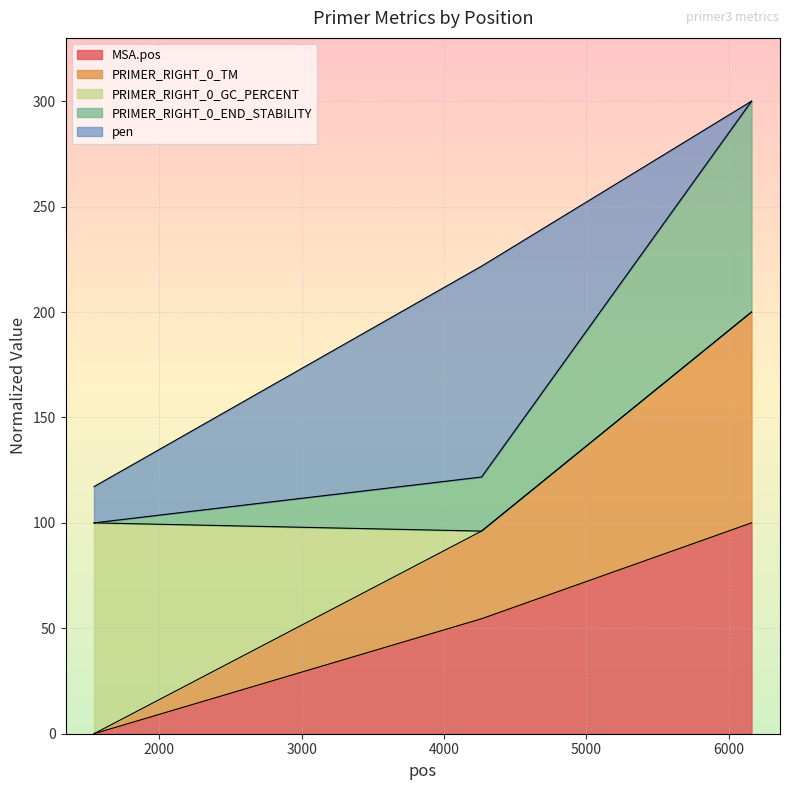

At which label does MSA.pos first exceed 54?

4264